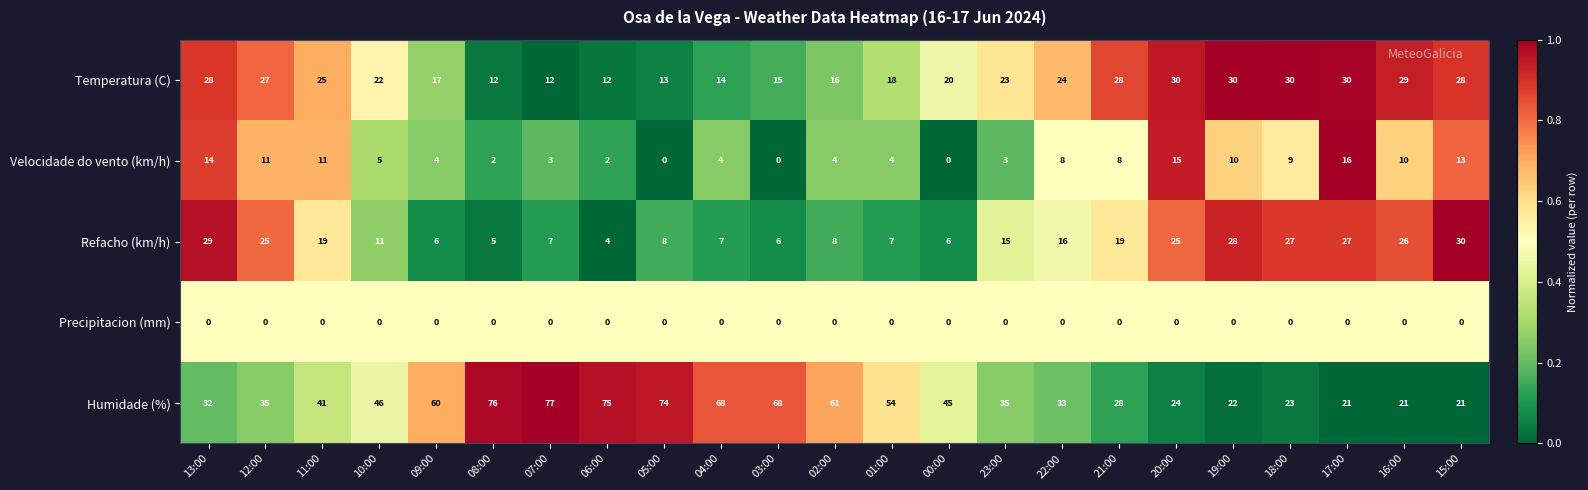

What is the sum of the Temperatura (C) values at 15:00 and 09:00?

45